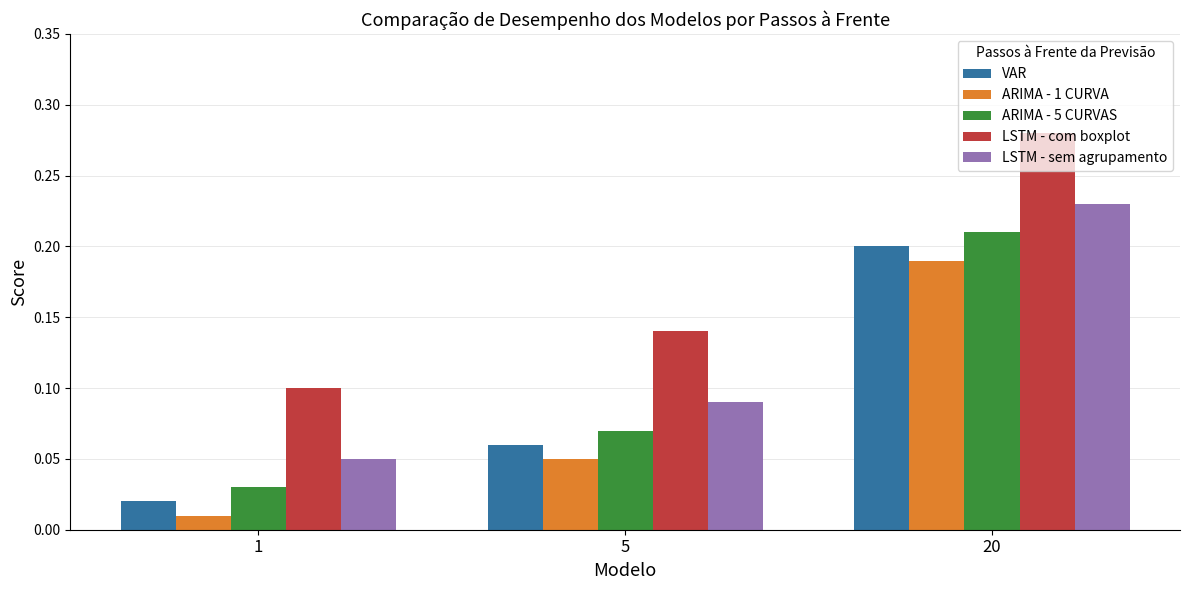

What is the sum of all LSTM - sem agrupamento values?

0.4